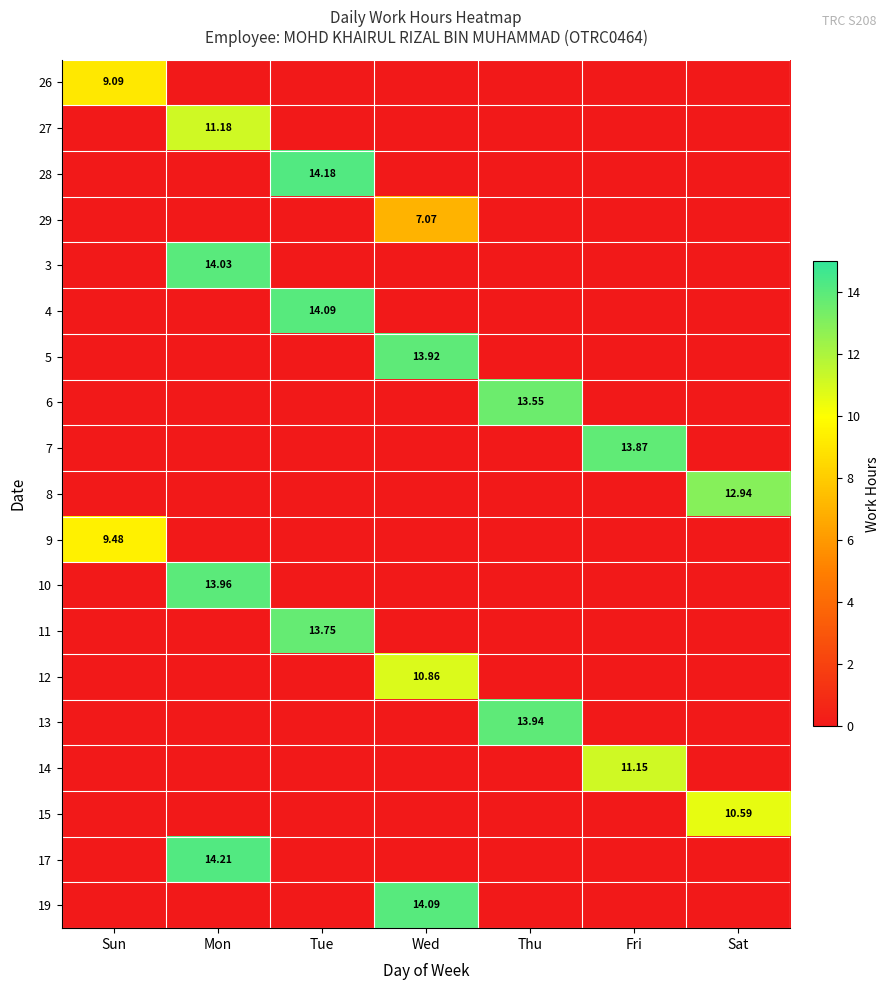

Rank the series by their maximum value, from lowest to highest.

29, 26, 9, 15, 12, 14, 27, 8, 6, 11, 7, 5, 13, 10, 3, 4, 19, 28, 17